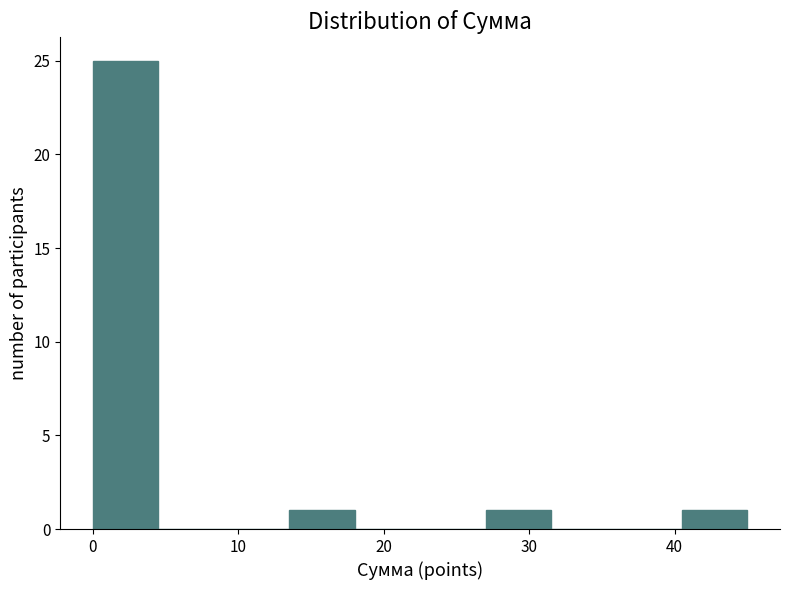

Reading left to right, list every bar in this chart as the range it spans on the x-axis followed by its height. Neither the bar edges nor the heights are printed on the chart, so give them approximately, as read against the axes.

0.0 to 4.5: 25
4.5 to 9.0: 0
9.0 to 13.5: 0
13.5 to 18.0: 1
18.0 to 22.5: 0
22.5 to 27.0: 0
27.0 to 31.5: 1
31.5 to 36.0: 0
36.0 to 40.5: 0
40.5 to 45.0: 1